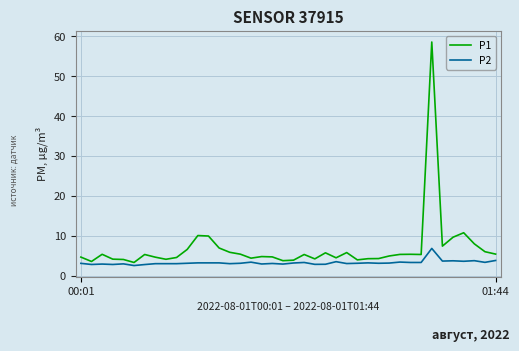

Rank the series by their average value, from highest to lowest.

P1, P2